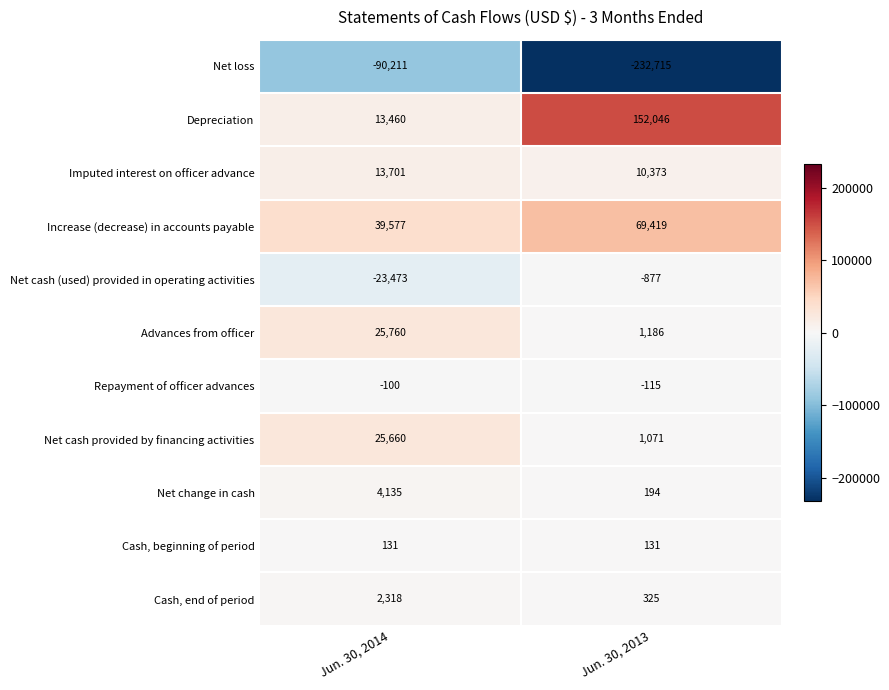

Reading left to right, transcribe all the data shown in this chart.

Net loss: -90211	-232715
Depreciation: 13460	152046
Imputed interest on officer advance: 13701	10373
Increase (decrease) in accounts payable: 39577	69419
Net cash (used) provided in operating activities: -23473	-877
Advances from officer: 25760	1186
Repayment of officer advances: -100	-115
Net cash provided by financing activities: 25660	1071
Net change in cash: 4135	194
Cash, beginning of period: 131	131
Cash, end of period: 2318	325